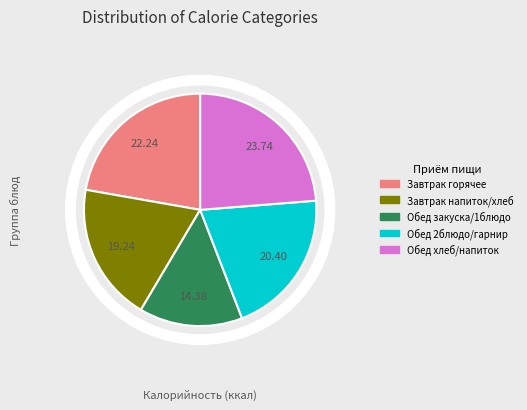

Does any single category account for the majority?

No